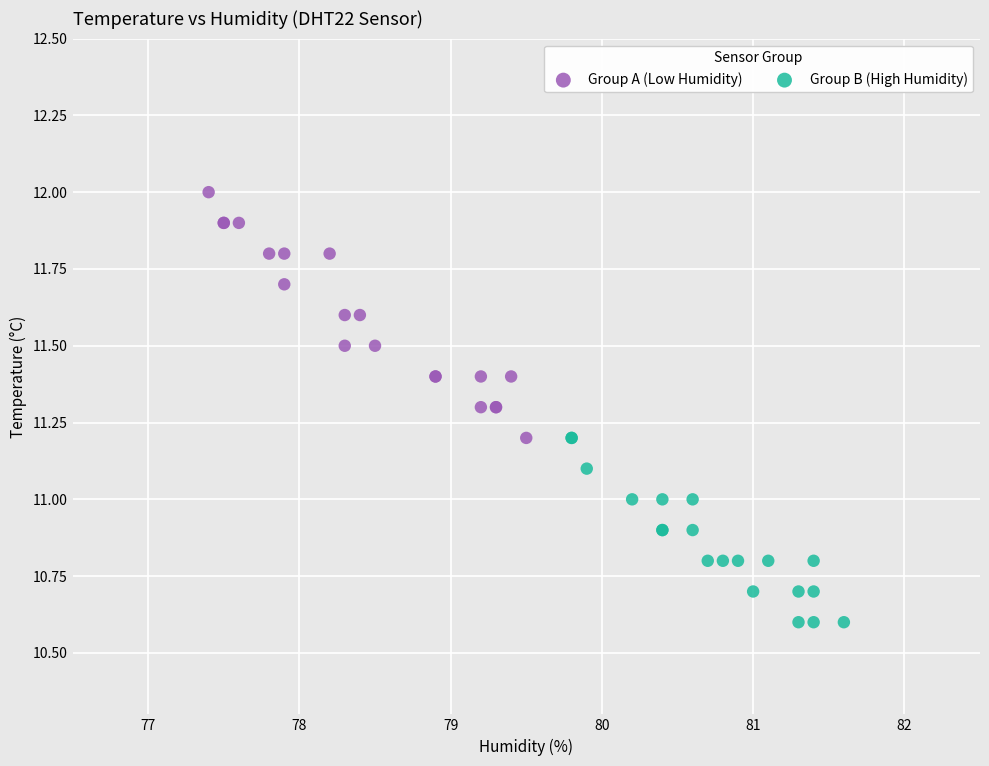

Which series reaches the maximum Y coordinate?

Group A (Low Humidity)